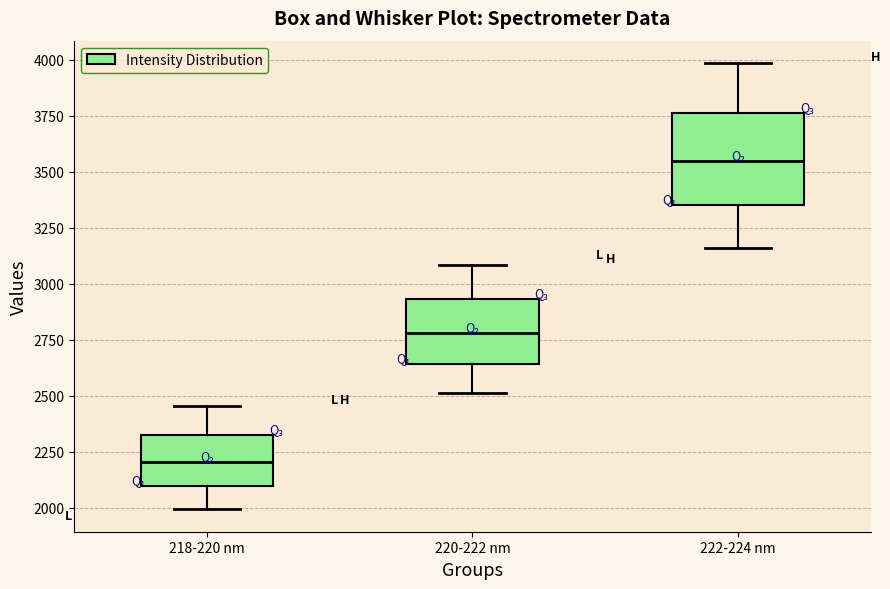

Reading left to right, transcribe this box plot: for each box, give where its median line is, the range the box spans, and where its two whiskers end, as read against the y-axis. The values are not printed on the chart, so give them approximately, as read against the axis.

218-220 nm: median 2200, box 2100 to 2350, whiskers 2000 to 2450
220-222 nm: median 2800, box 2650 to 2950, whiskers 2500 to 3100
222-224 nm: median 3550, box 3350 to 3750, whiskers 3150 to 4000